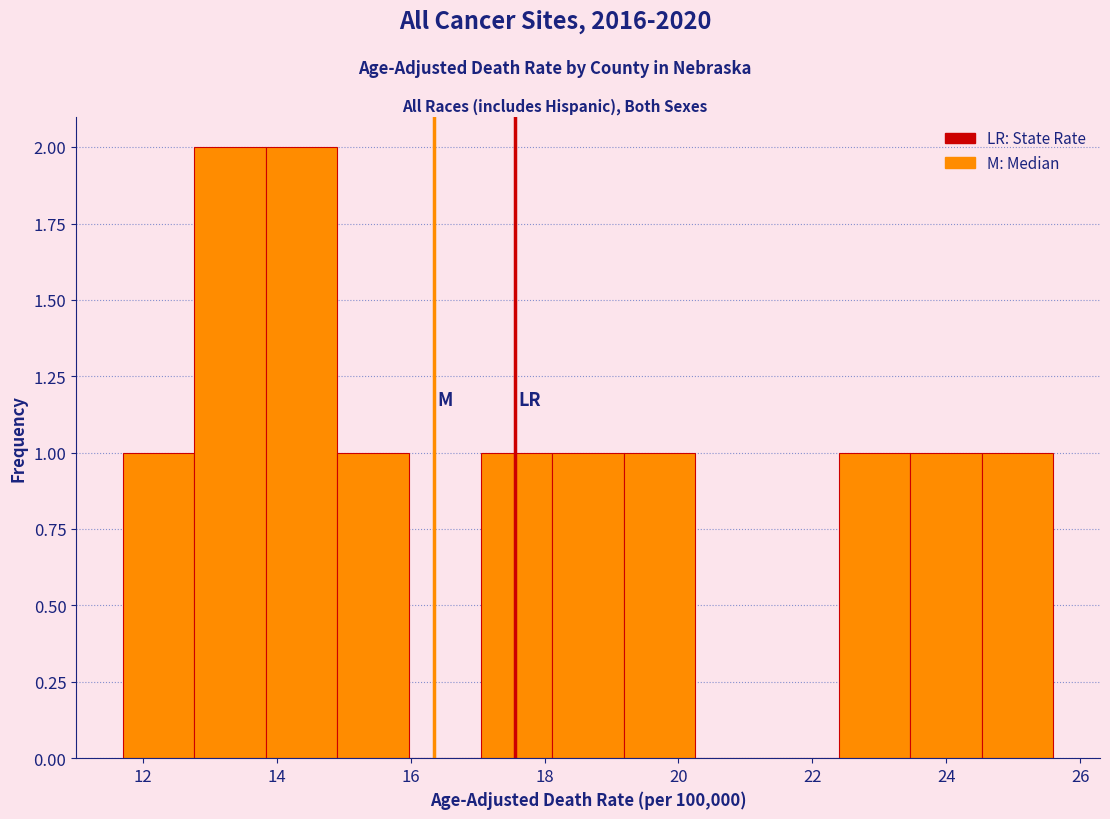

Reading left to right, list every bar in this chart as the range it spans on the x-axis followed by its height. Neither the bar edges nor the heights are printed on the chart, so give them approximately, as read against the axes.

11.8 to 12.8: 1
12.8 to 13.8: 2
13.8 to 15.0: 2
15.0 to 16.0: 1
16.0 to 17.0: 0
17.0 to 18.2: 1
18.2 to 19.2: 1
19.2 to 20.2: 1
20.2 to 21.4: 0
21.4 to 22.4: 0
22.4 to 23.4: 1
23.4 to 24.6: 1
24.6 to 25.6: 1